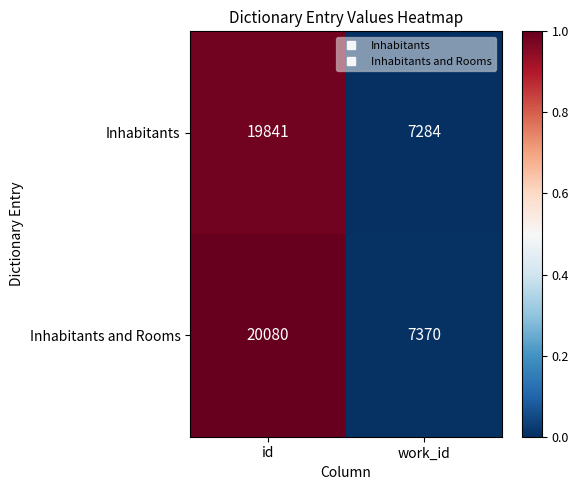

Which series changed the most between id and work_id?

Inhabitants and Rooms